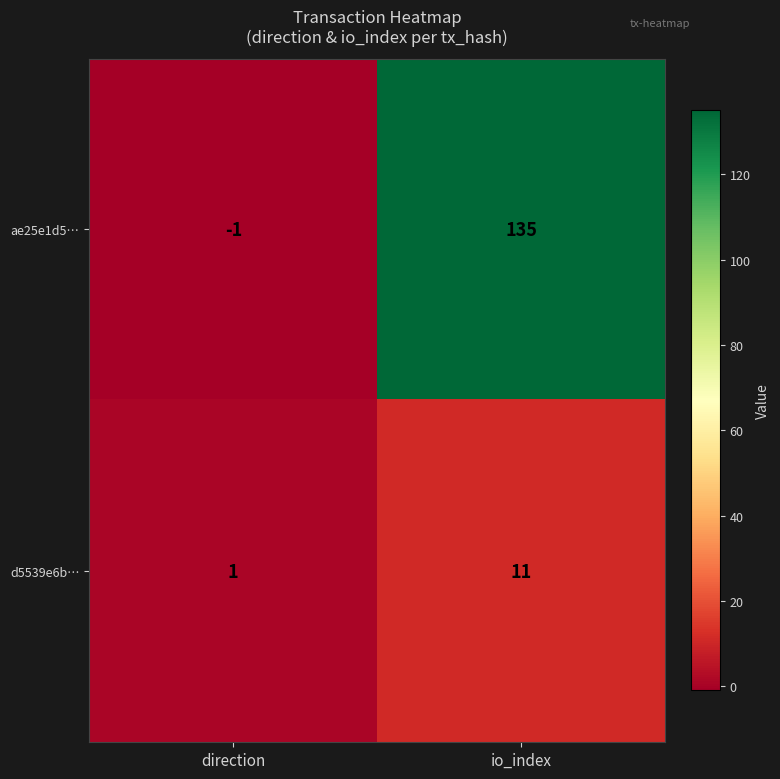

Which category has the lowest value in the d5539e6b… series?

direction